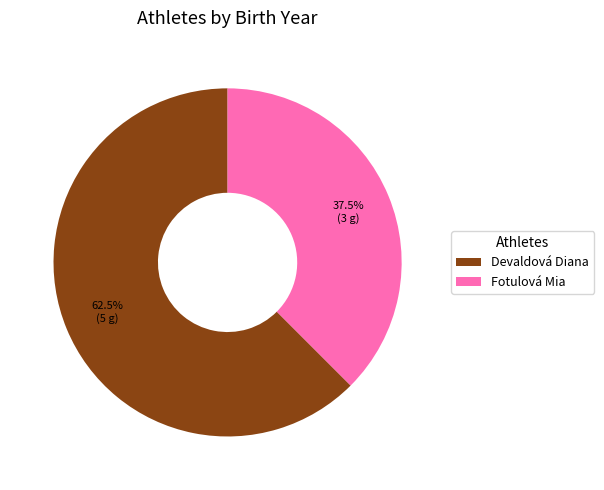

What percentage do Fotulová Mia and Devaldová Diana together represent?

100.0%